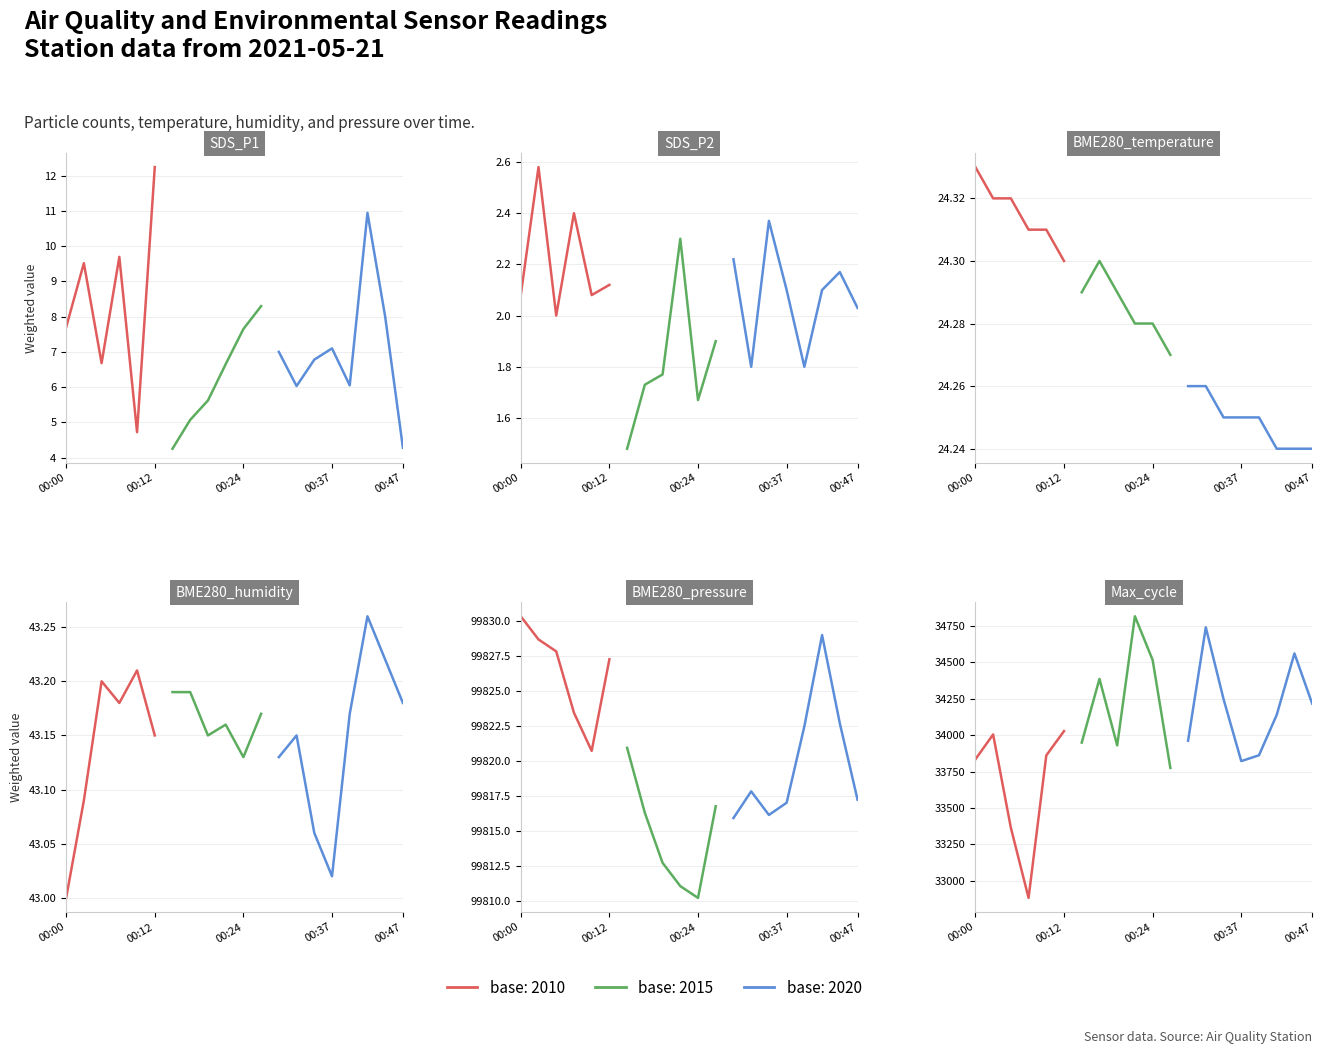

True or false: BME280_pressure has more than 0 interior local peaks.

True